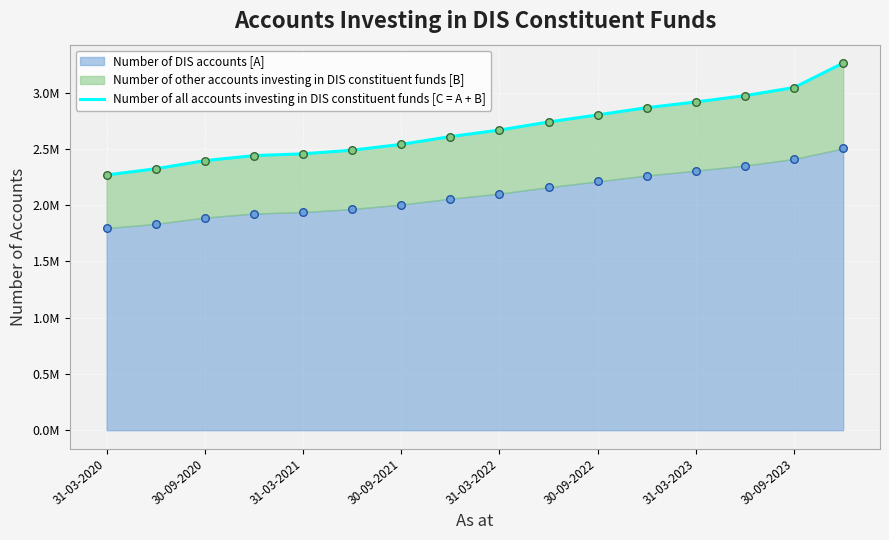

Approximately how many times larger is the value at 8 compared to 30-09-2020?

1.1